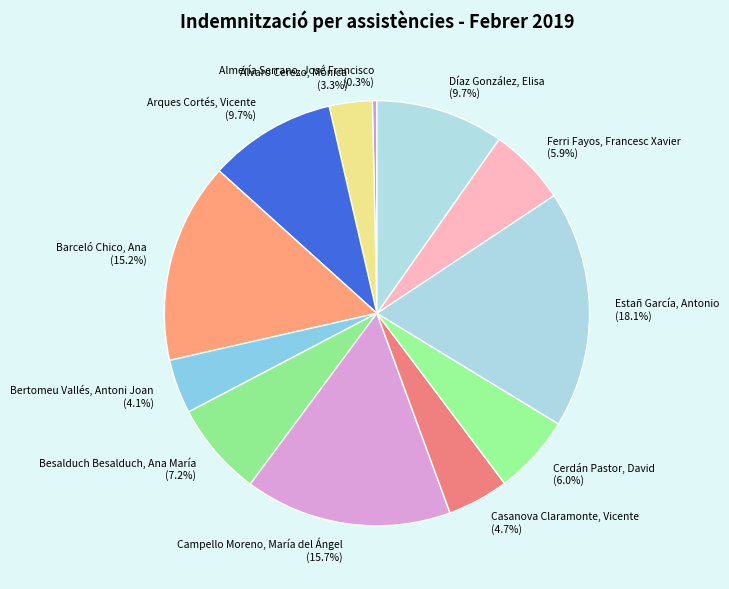

What percentage is NOT represented by Bertomeu Vallés, Antoni Joan?

95.9%